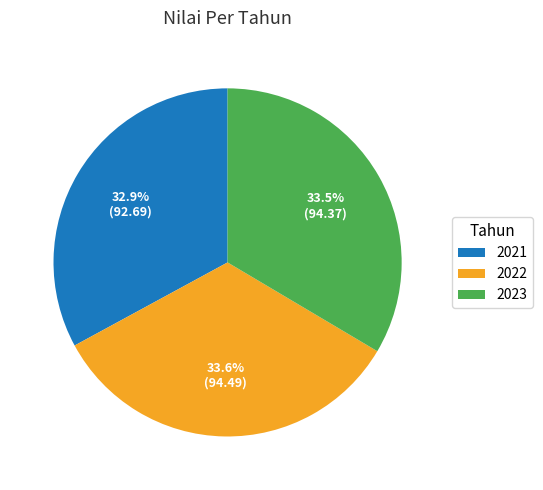

Is there any slice that represents more than half of the pie?

No